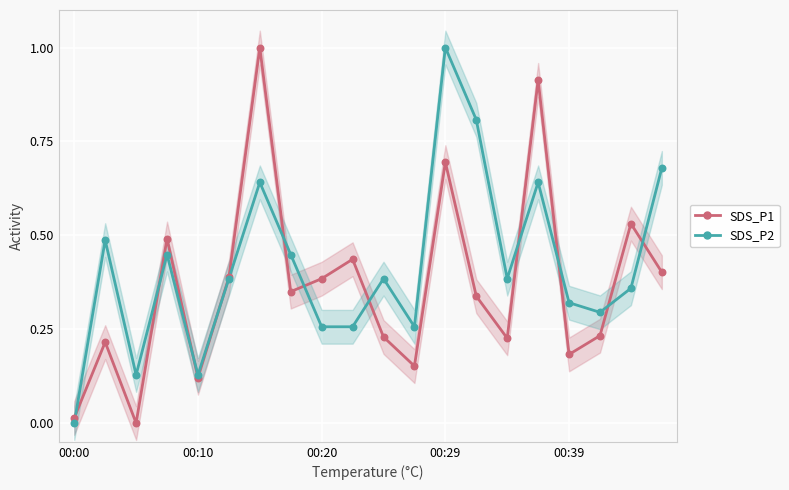

Is the value of SDS_P2 pts at 17 greater than the value of SDS_P1 at 17?

Yes